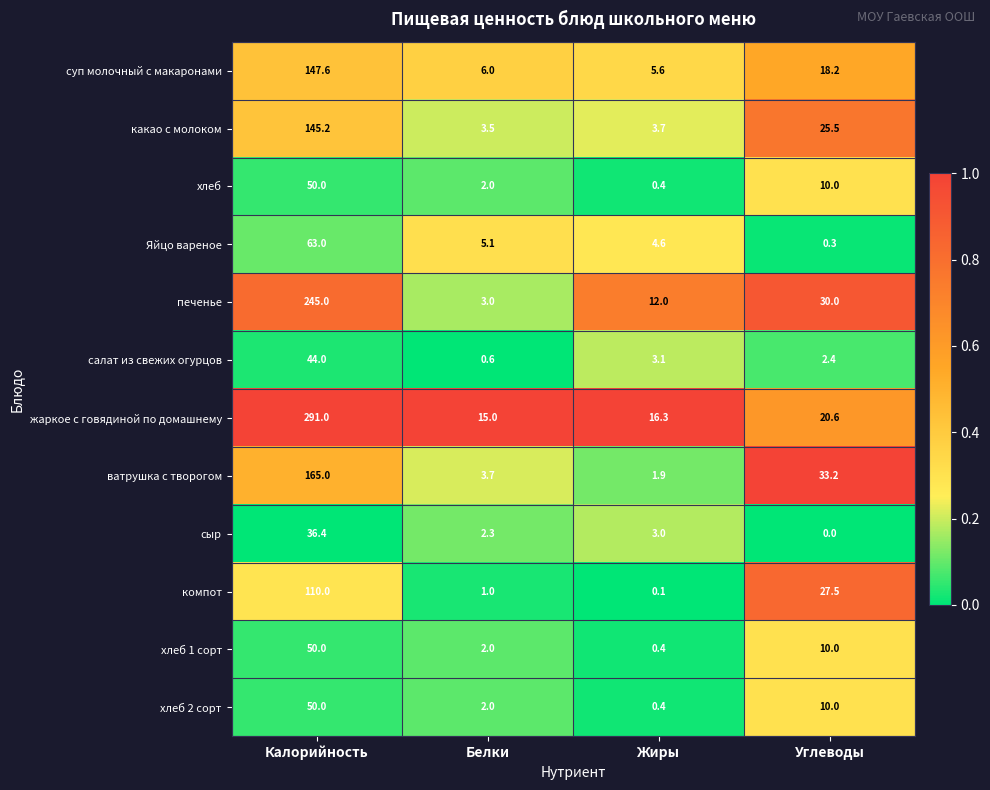

What is the greatest value displayed?

291.0